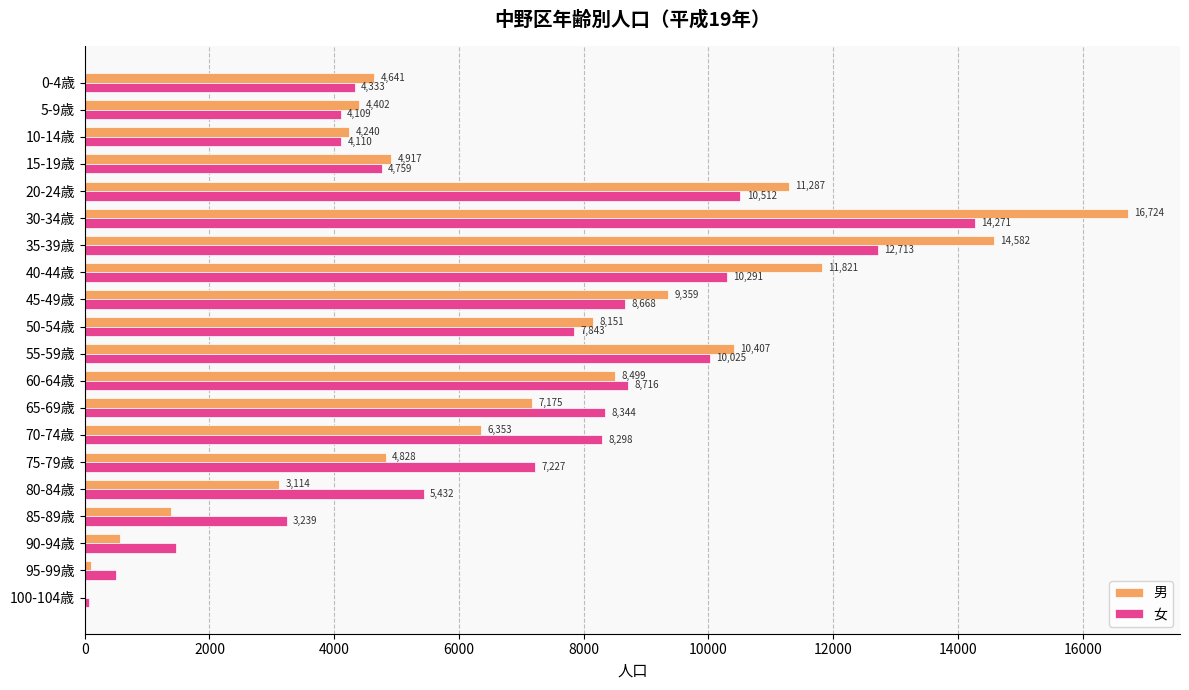

Between 10-14歳 and 75-79歳, which series saw the biggest shift?

女